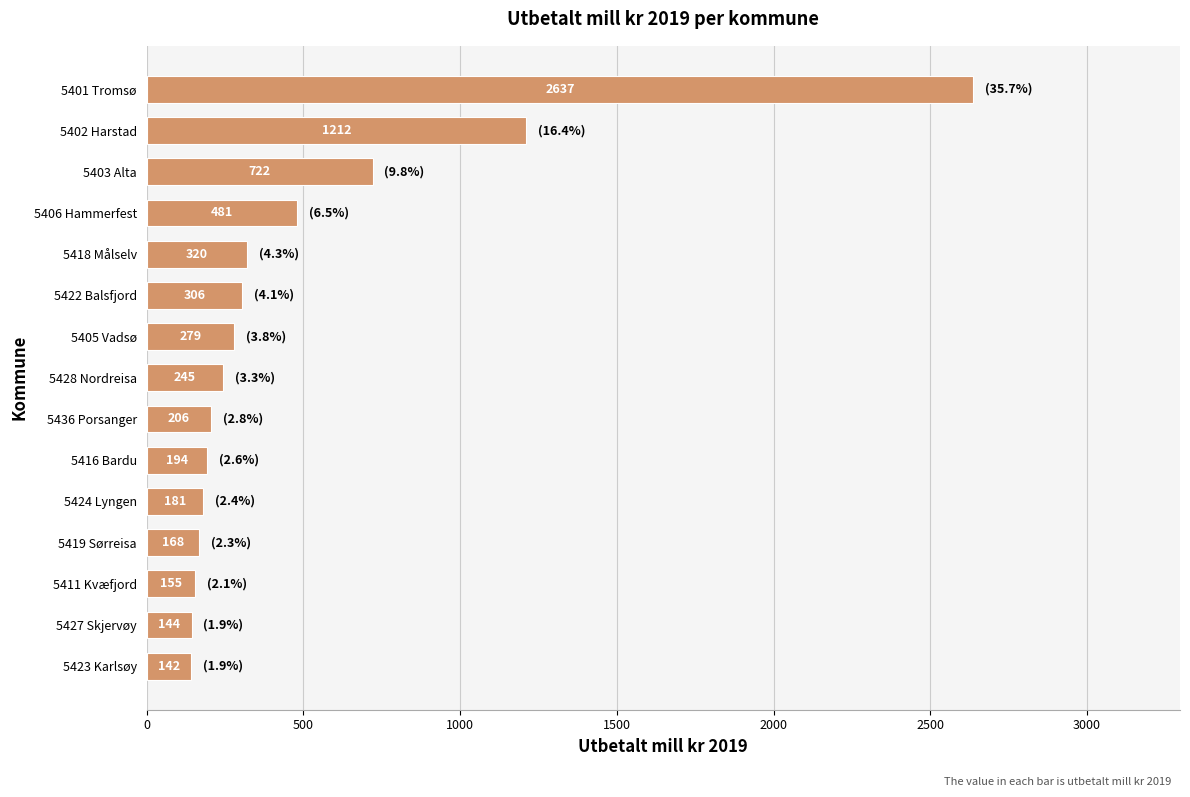

The chart shows a value of 193.7 at 5416 Bardu. True or false?

True